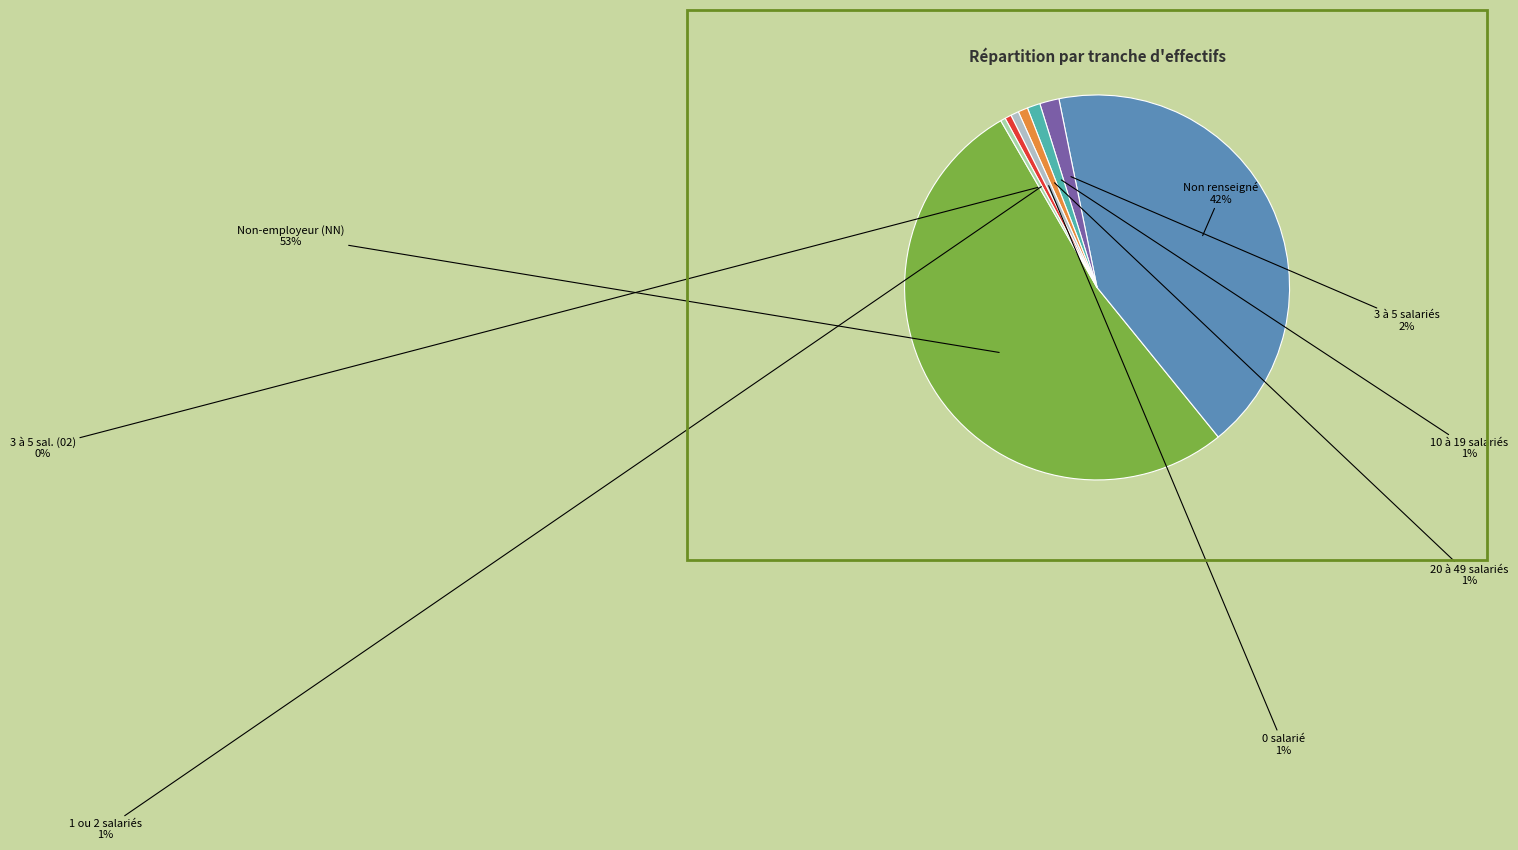

To the nearest percent, what portion does 1 ou 2 salariés represent?

1%